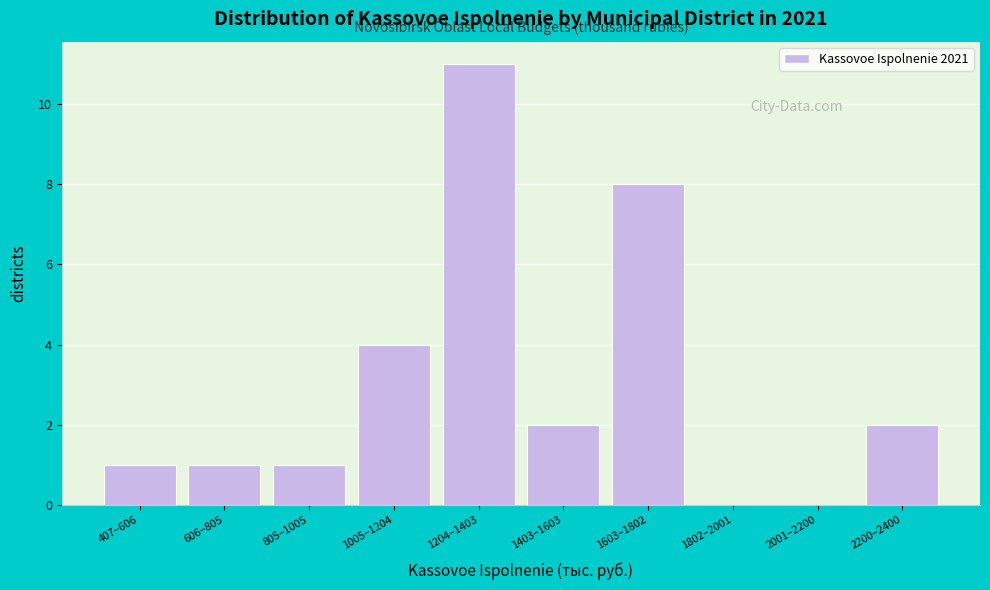

Reading left to right, transcribe all the data shown in this chart.

407–606=1	606–805=1	805–1005=1	1005–1204=4	1204–1403=11	1403–1603=2	1603–1802=8	1802–2001=0	2001–2200=0	2200–2400=2